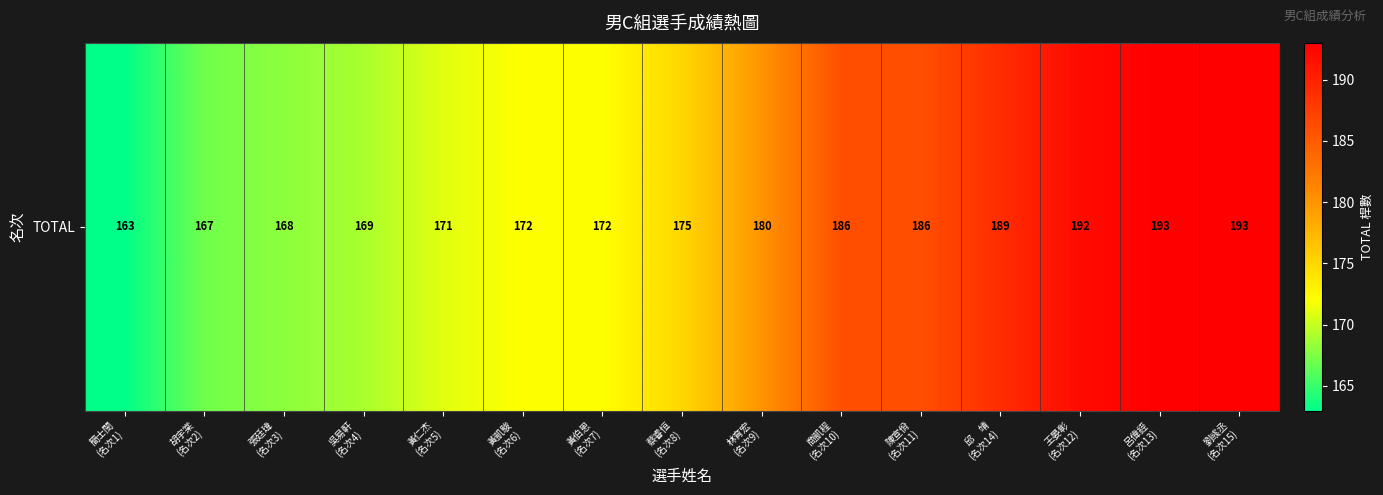

How many data points does each series have?

15